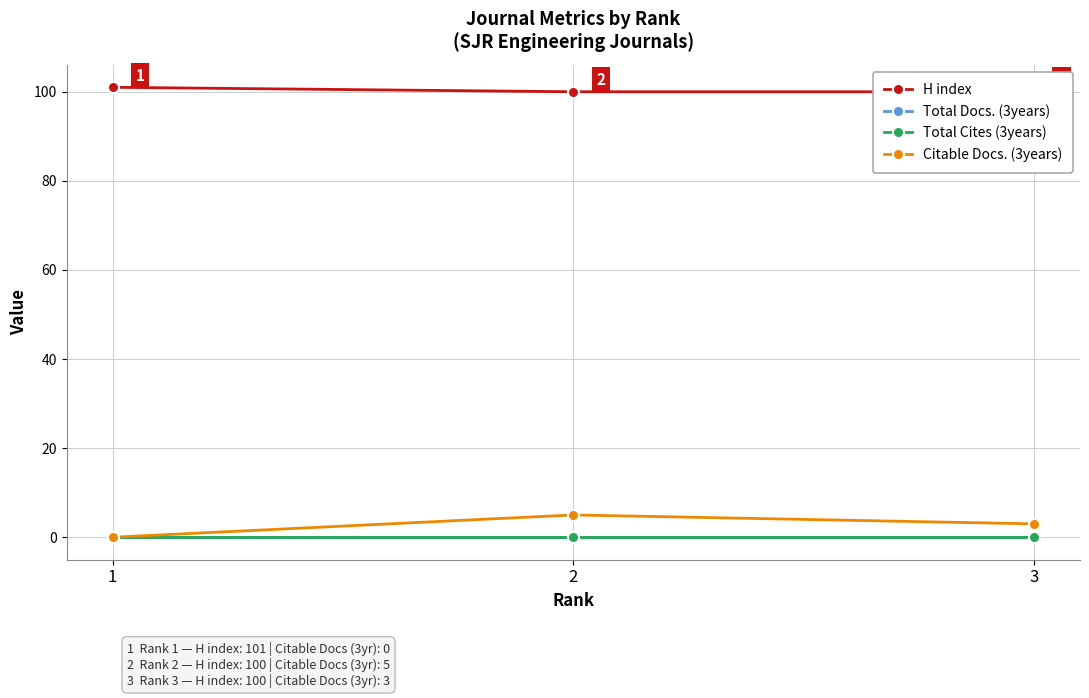

Is the value of H index at 3 greater than the value of Total Docs. (3years) at 2?

Yes